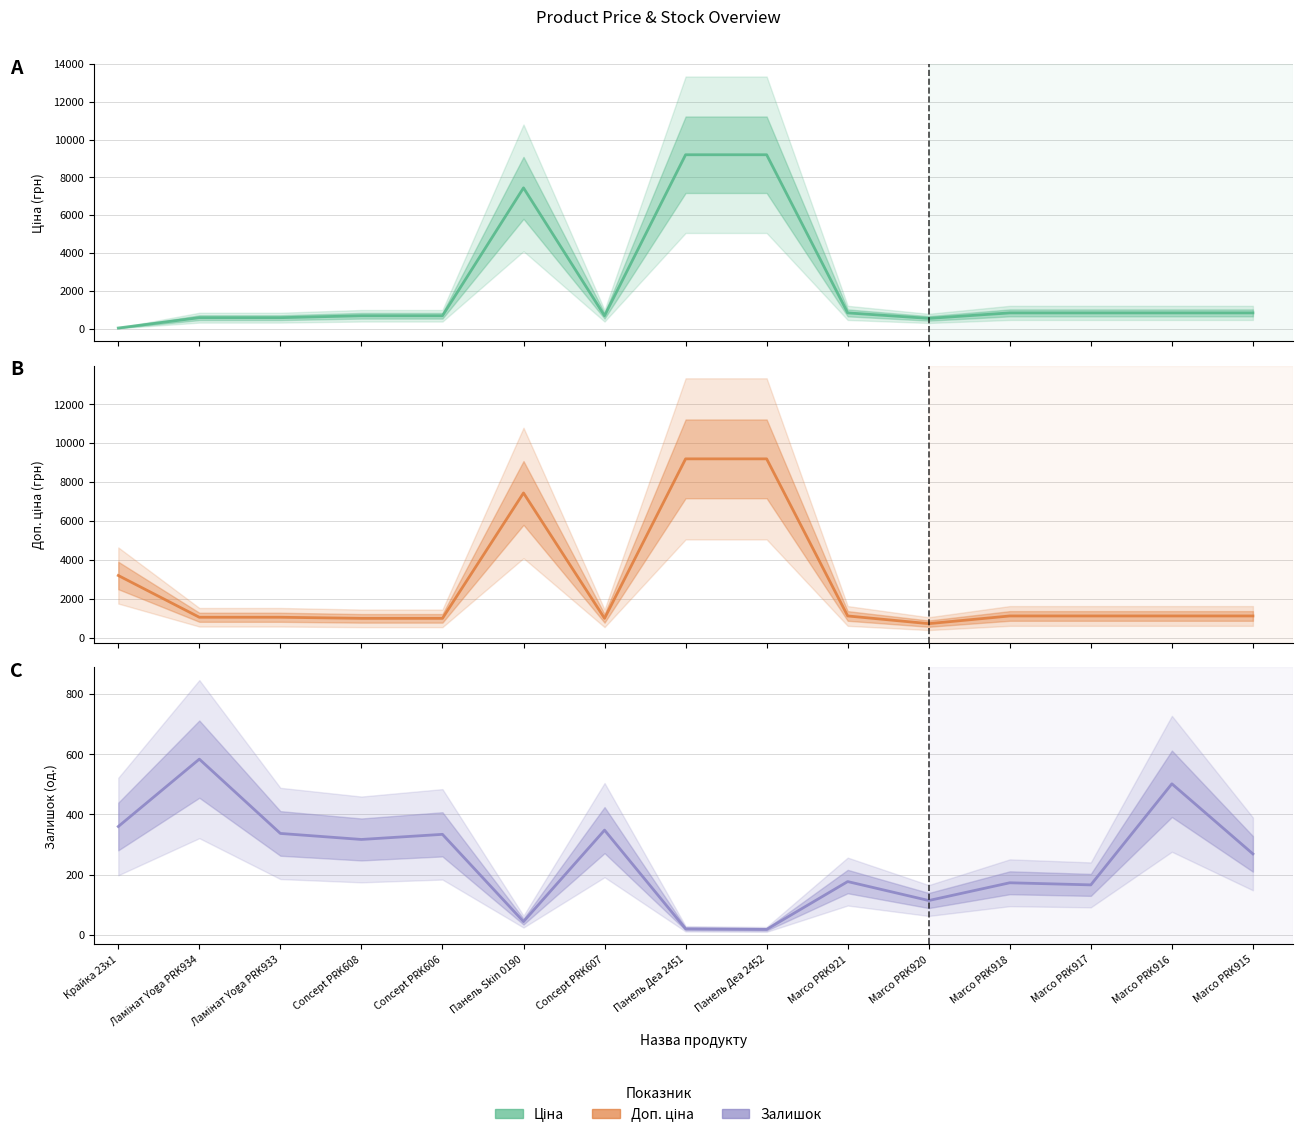

Which series has the largest range (max minus min)?

Ціна